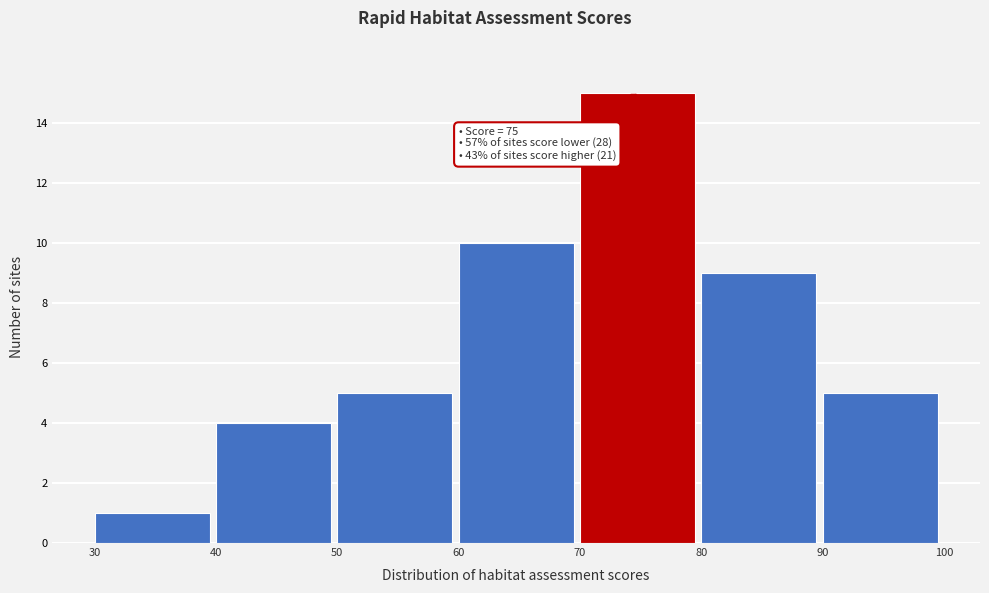

Which range on the x-axis has the tallest bar?

70 to 80